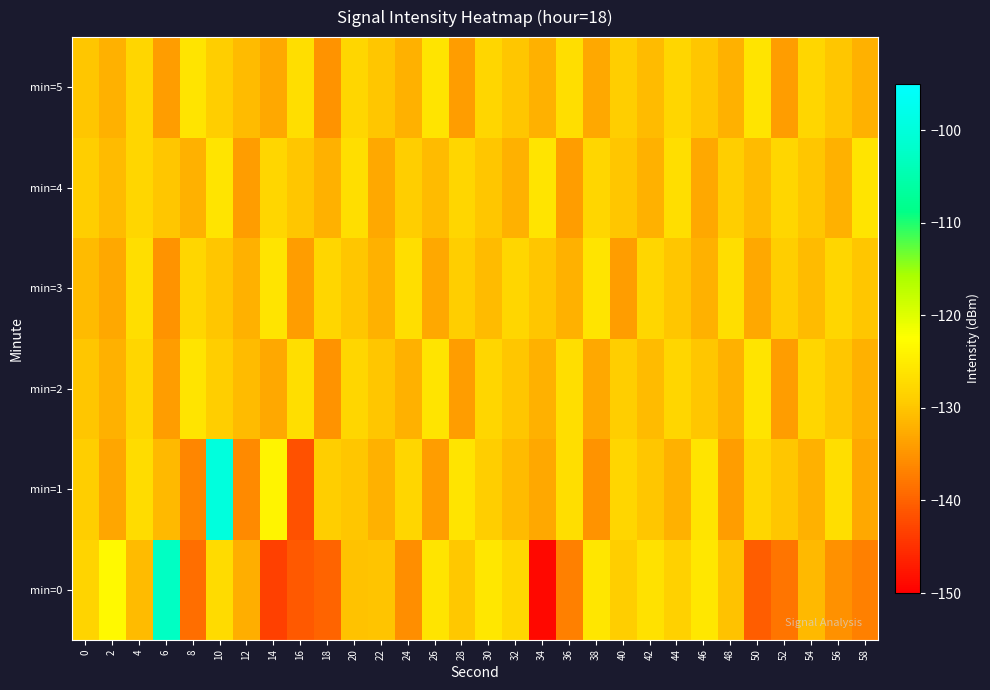

Which category has the lowest value across all series?

34